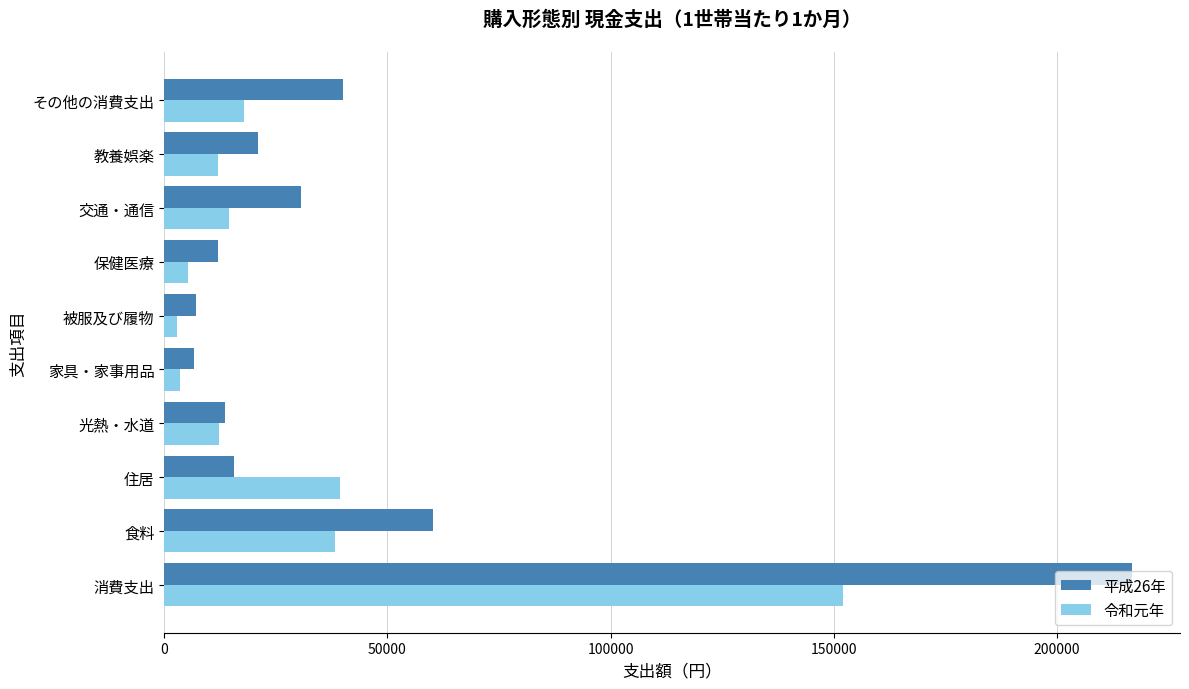

At how many categories does at least one series exceed 121182?

1